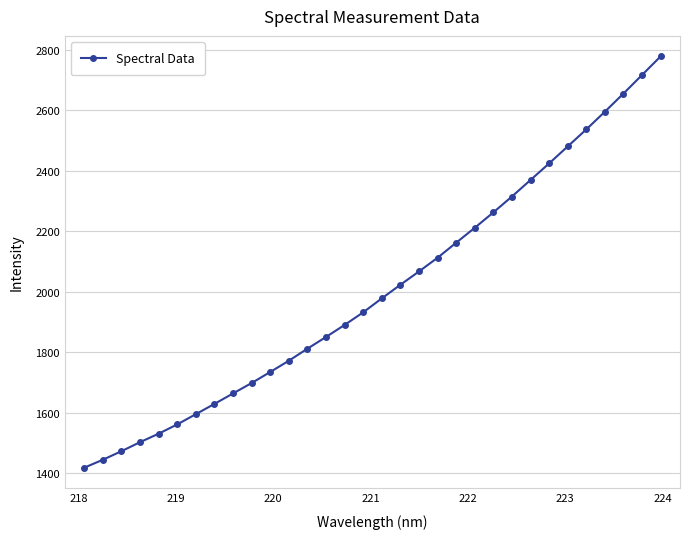

What is the smallest value displayed?

1418.5